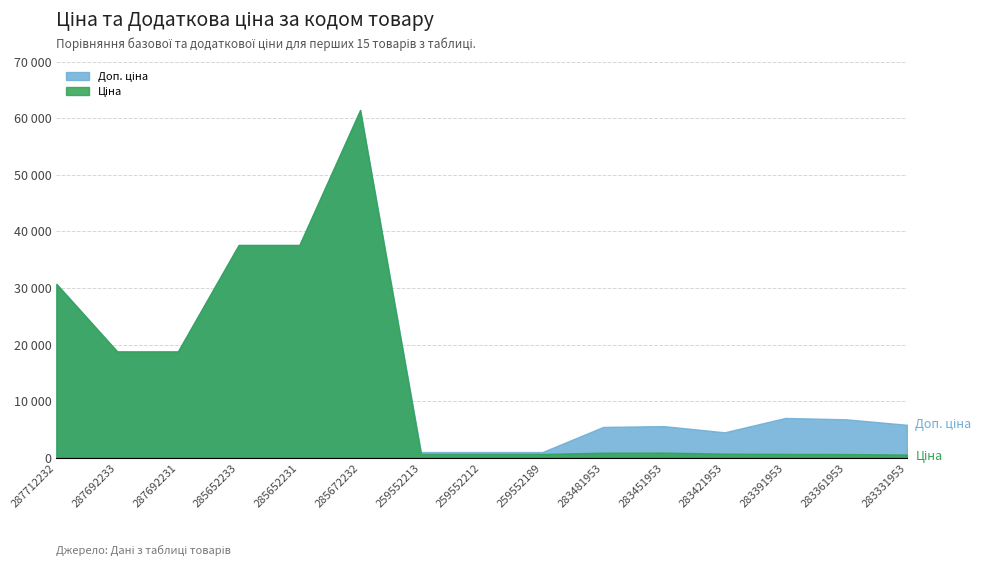

What are all the series names shown in the legend?

Ціна, Доп. ціна